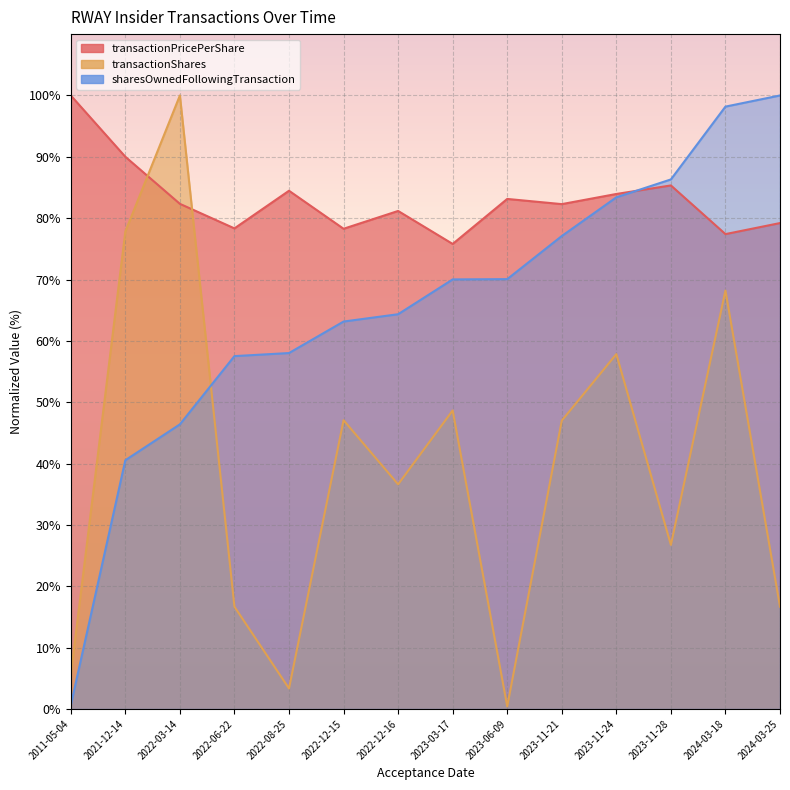

What is the smallest value displayed?

0.4